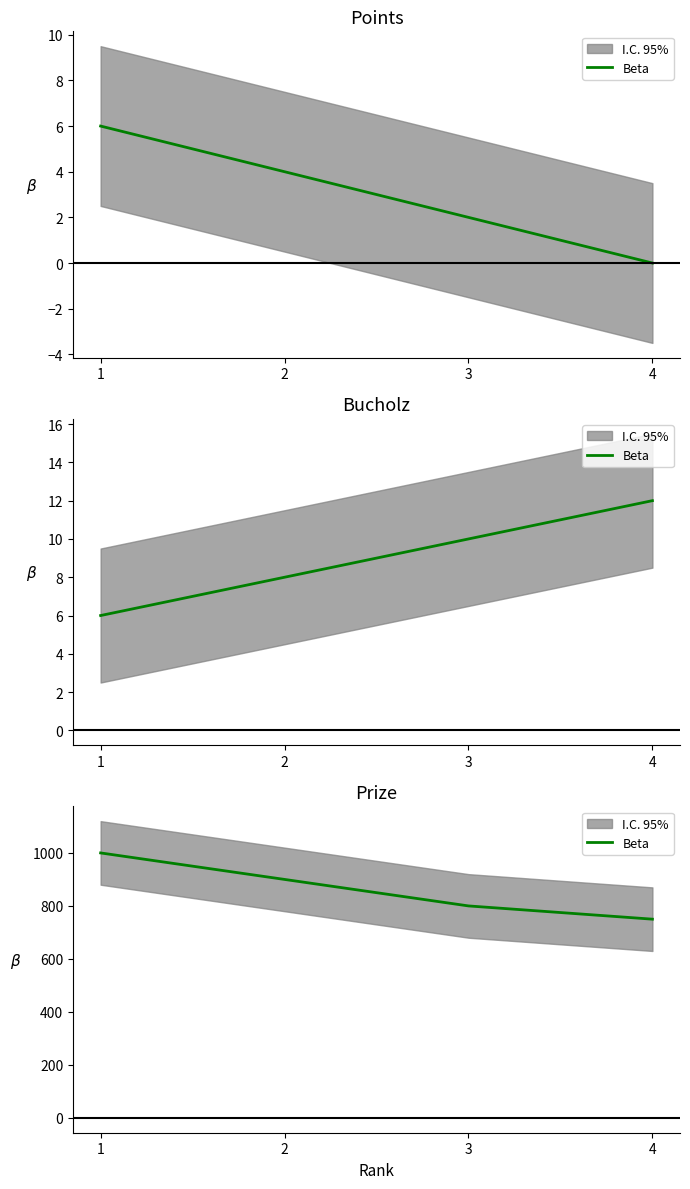

What is the approximate value at 2?

900